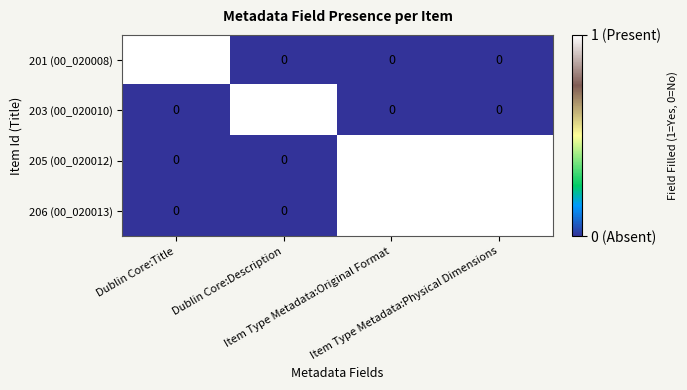

How many series are shown in this chart?

4